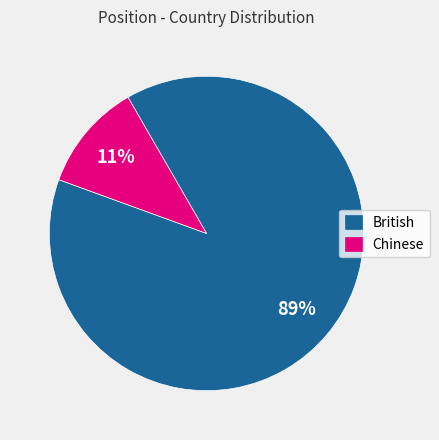

Combined, do Chinese and British account for over 50%?

Yes